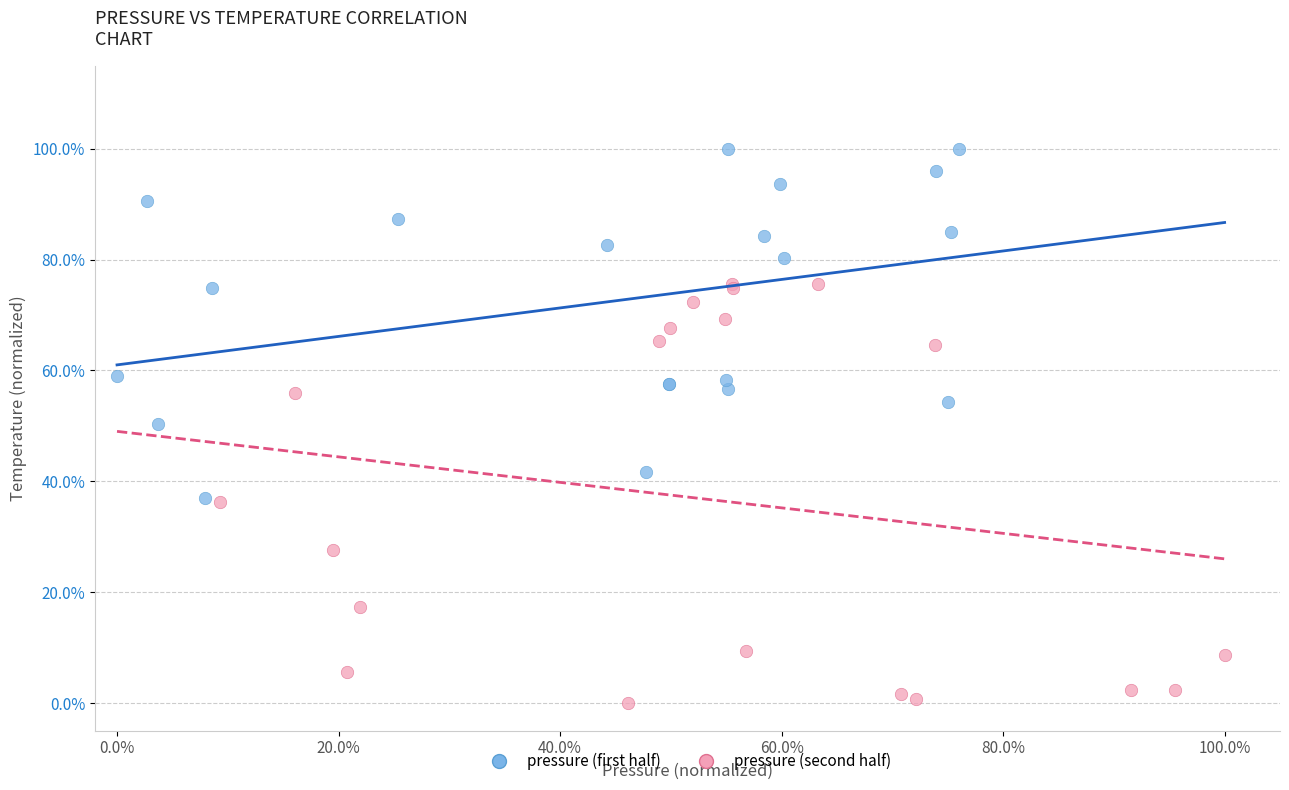

What are all the series names shown in the legend?

pressure (first half), pressure (second half)